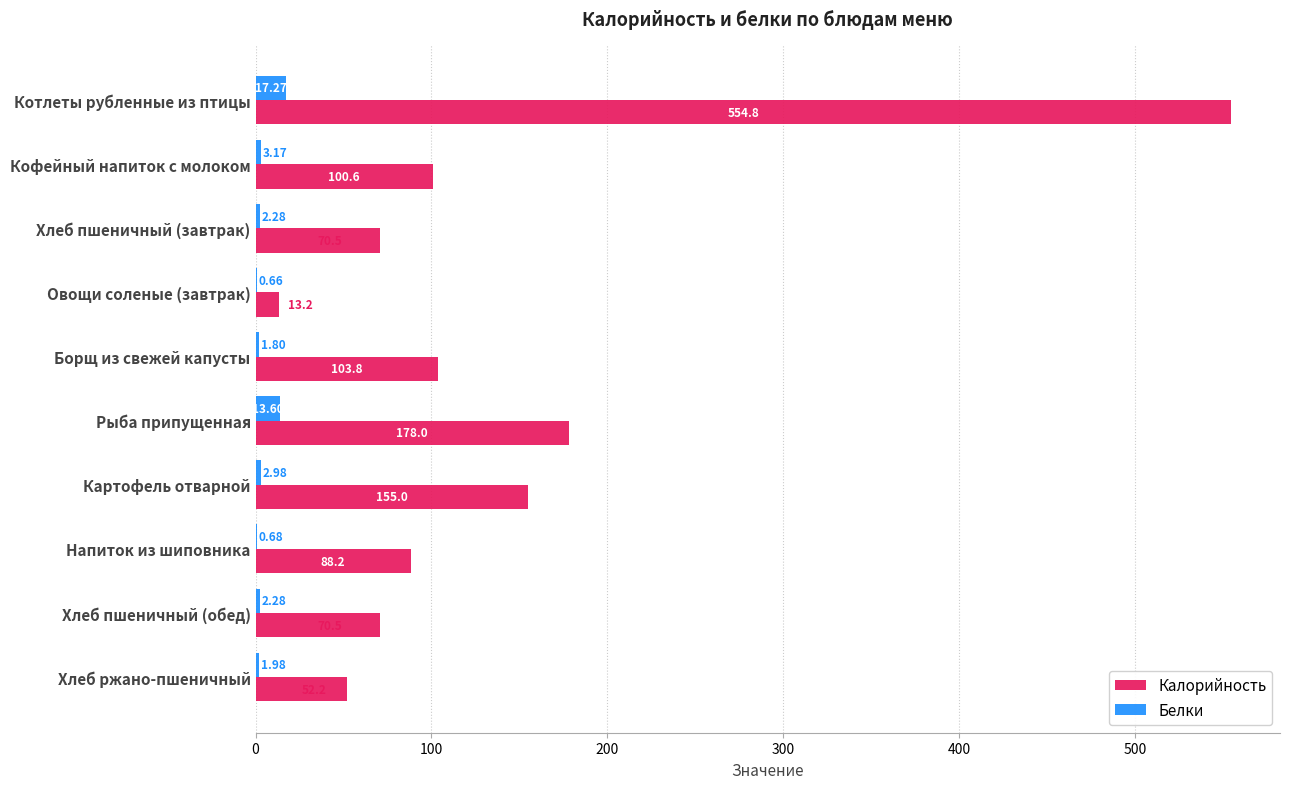

Where is Белки nearest to the value 8?

Кофейный напиток с молоком